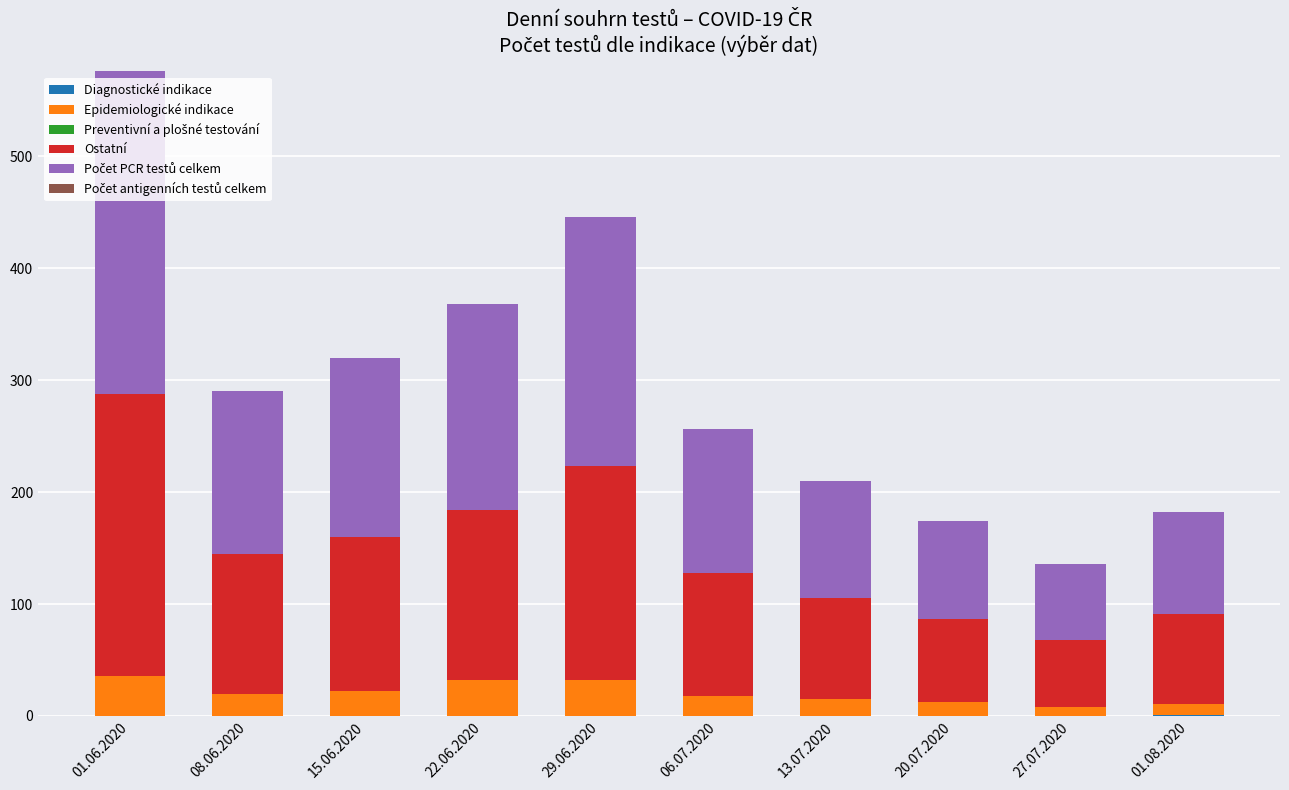

At which category is the sum across all series the highest?

01.06.2020